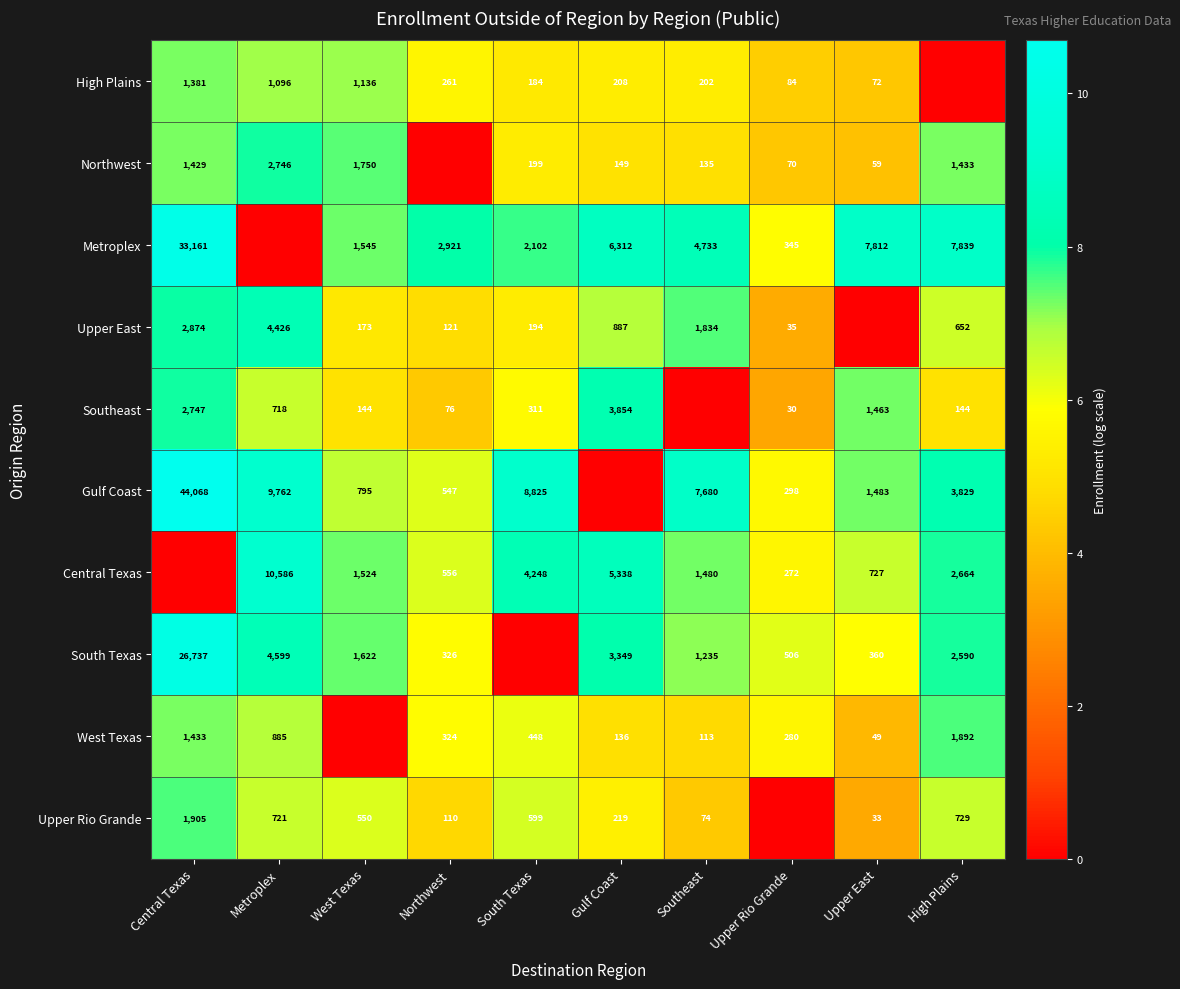

What is the sum of the South Texas values at Gulf Coast and Metroplex?

7948